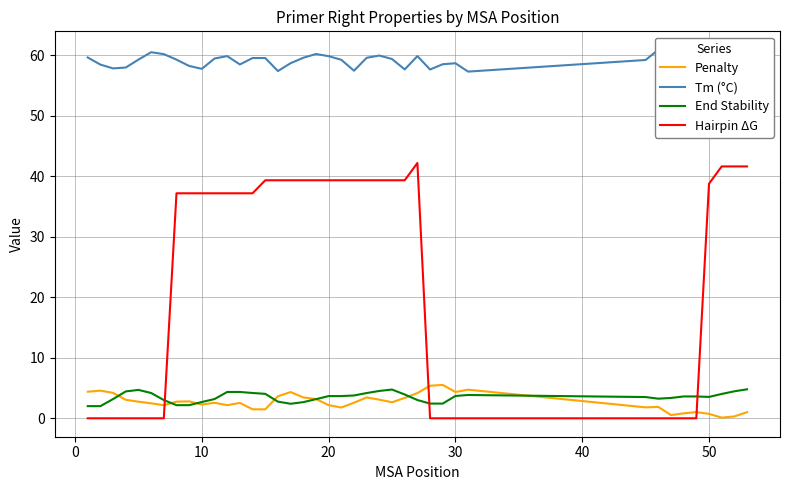

What is the average value of the Tm (°C) series?

59.1